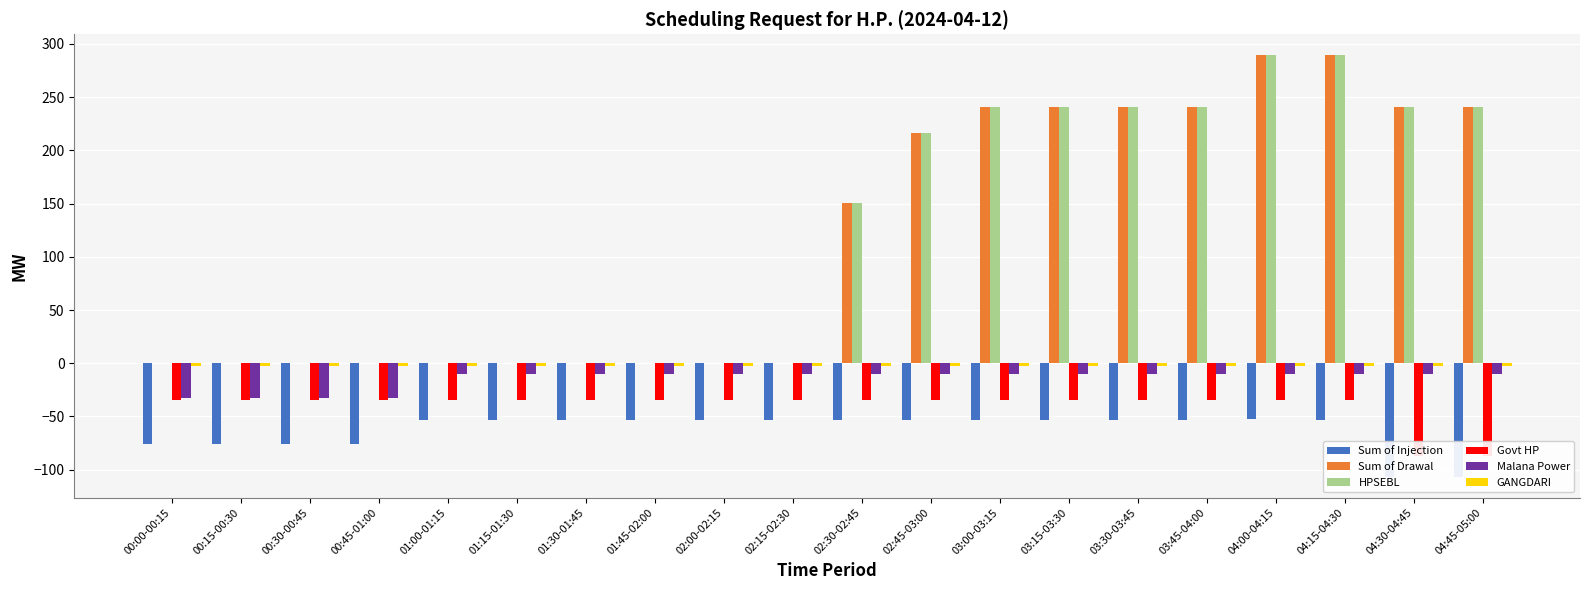

List the series in order of their peak value, lowest first.

Sum of Injection, Govt HP, Malana Power, GANGDARI, Sum of Drawal, HPSEBL